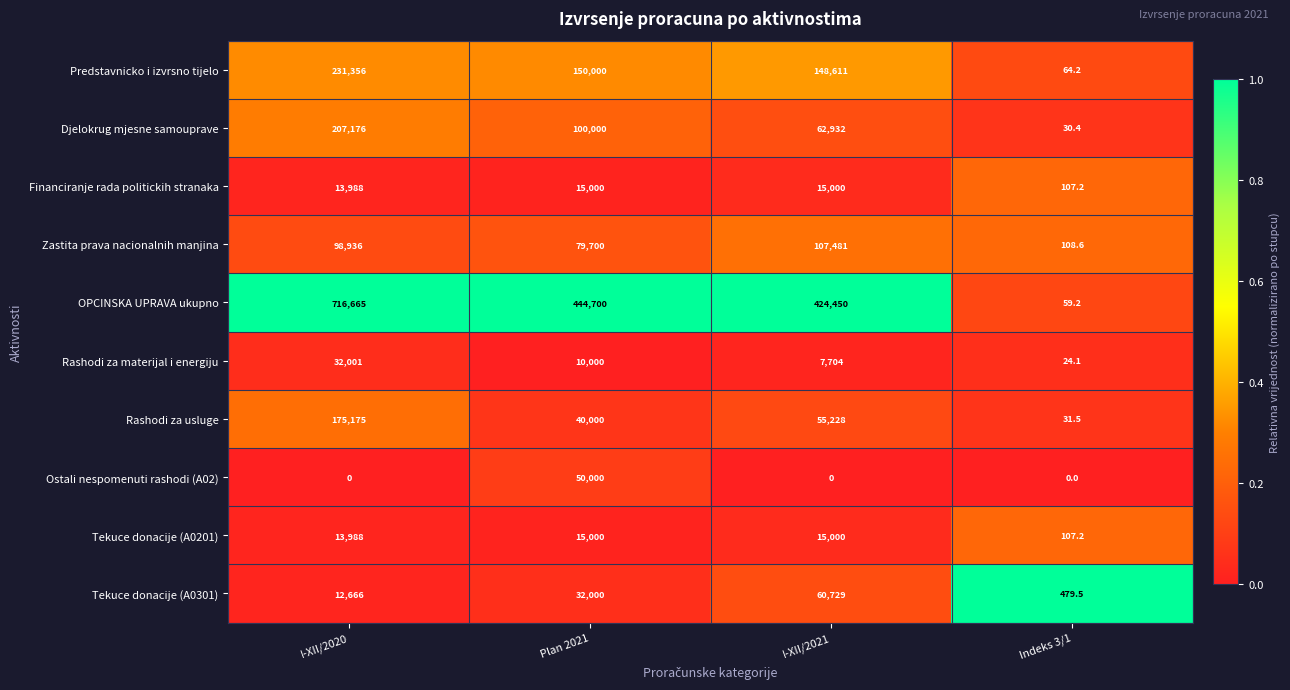

At which label does OPCINSKA UPRAVA ukupno first exceed 444700?

I-XII/2020